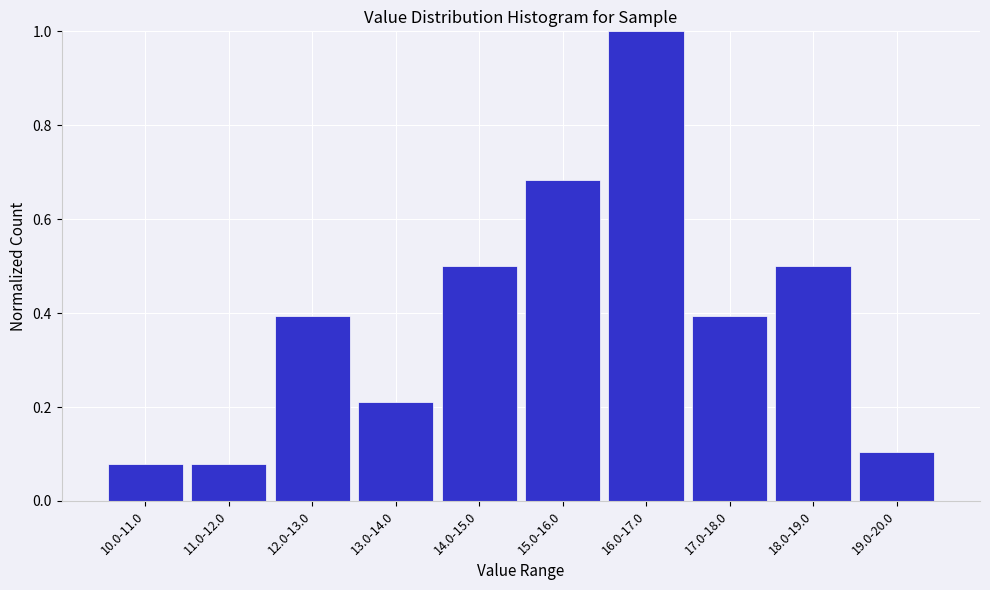

What is the maximum value shown in the chart?

1.0